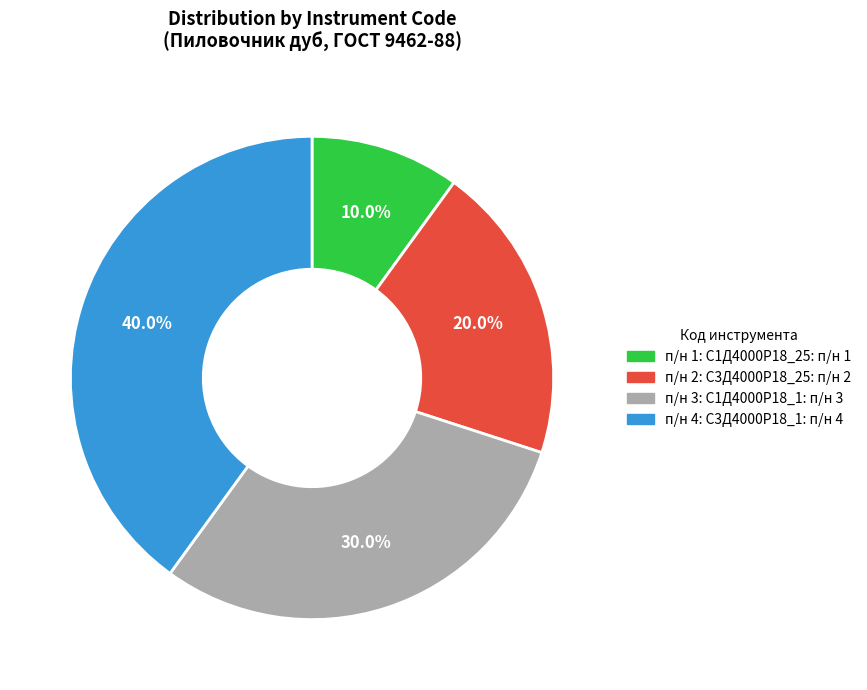

How many slices are in this pie chart?

4